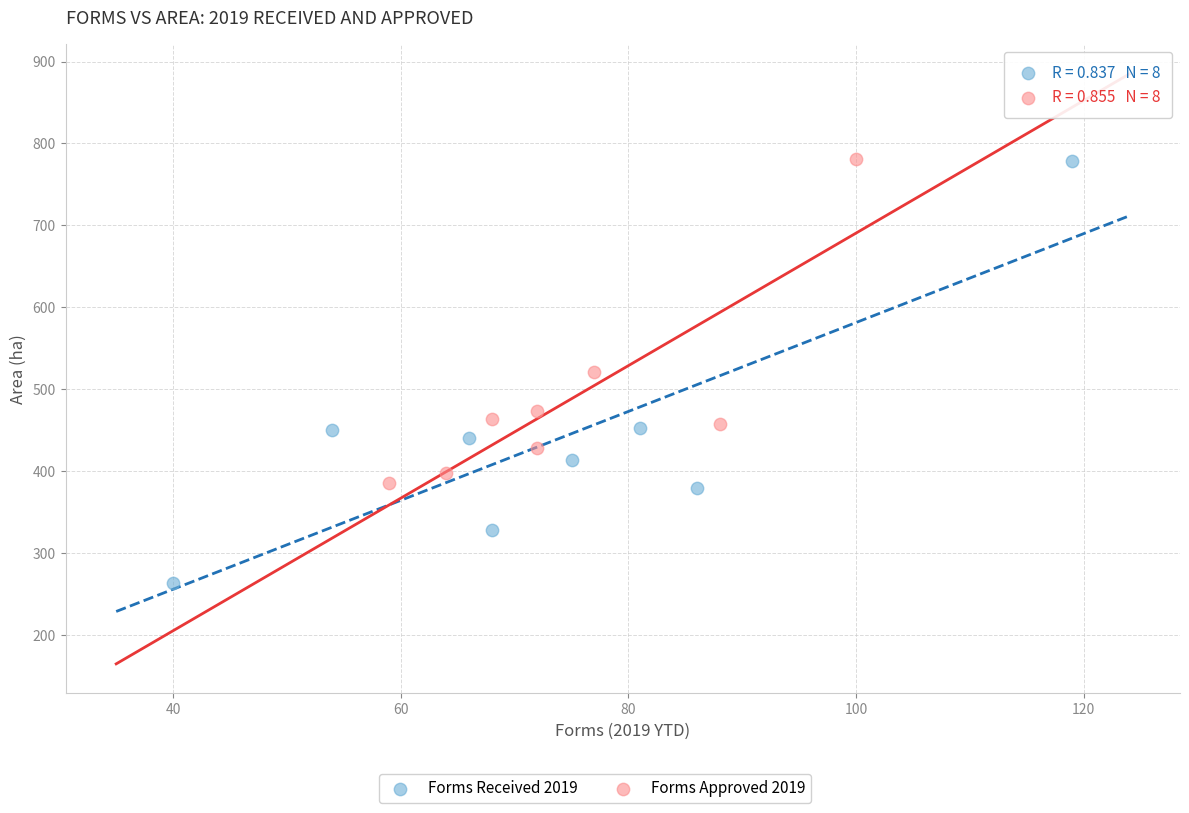

Which series reaches the minimum Y coordinate?

Forms Received 2019